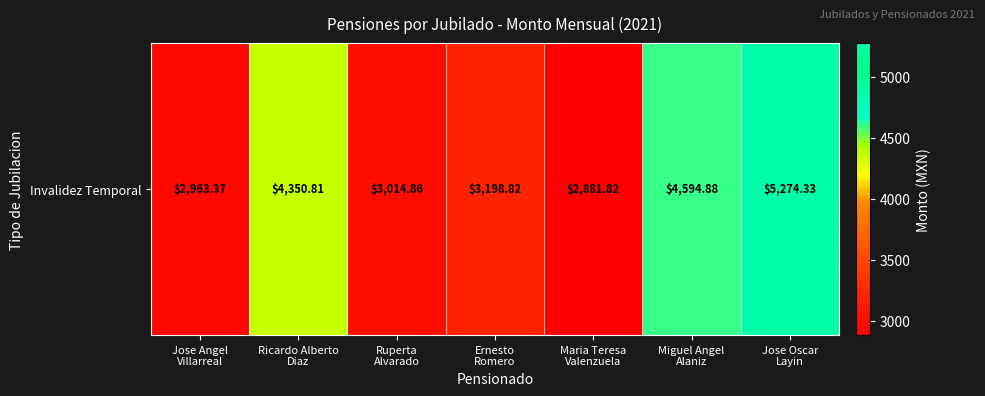

Rank the categories by value from lowest to highest.

Maria Teresa
Valenzuela, Jose Angel
Villarreal, Ruperta
Alvarado, Ernesto
Romero, Ricardo Alberto
Diaz, Miguel Angel
Alaniz, Jose Oscar
Layin